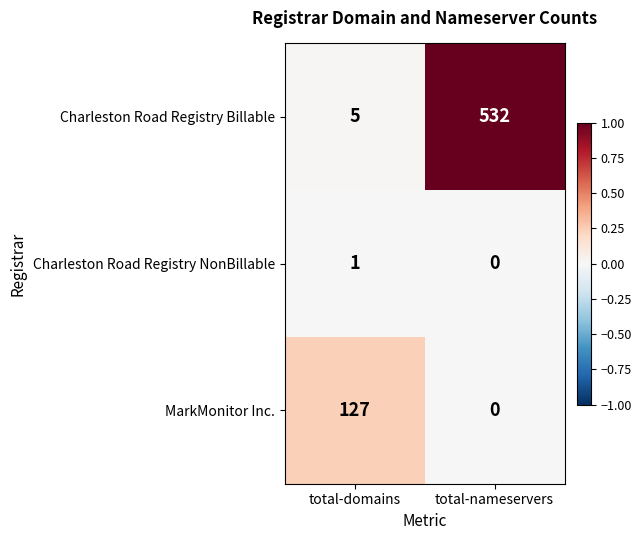

What is the sum of all Charleston Road Registry Billable values?

537